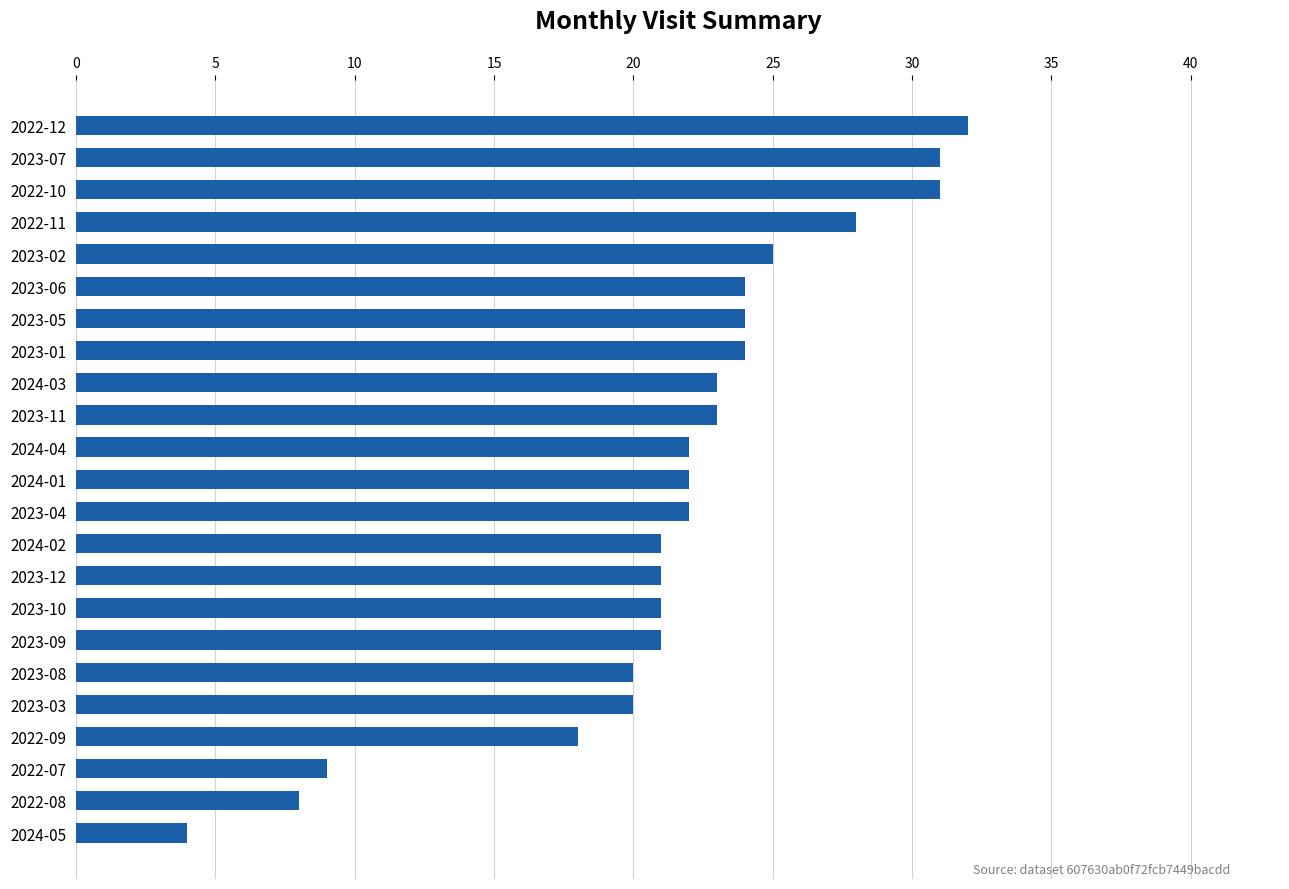

What is the difference between the maximum and minimum values?

28